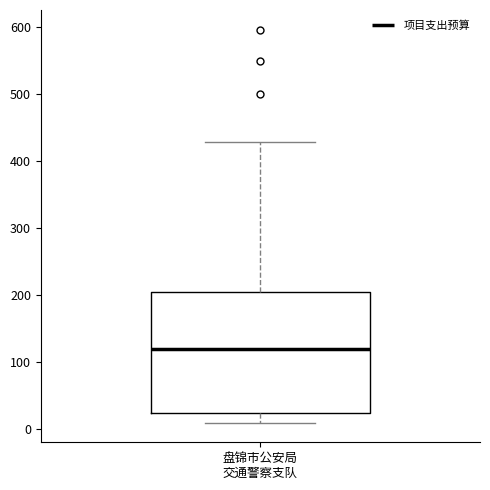

Where does the lower whisker of the box for 盘锦市公安局 交通警察支队 end on the y-axis? The values are not printed on the chart, so give them approximately, as read against the axis.

10